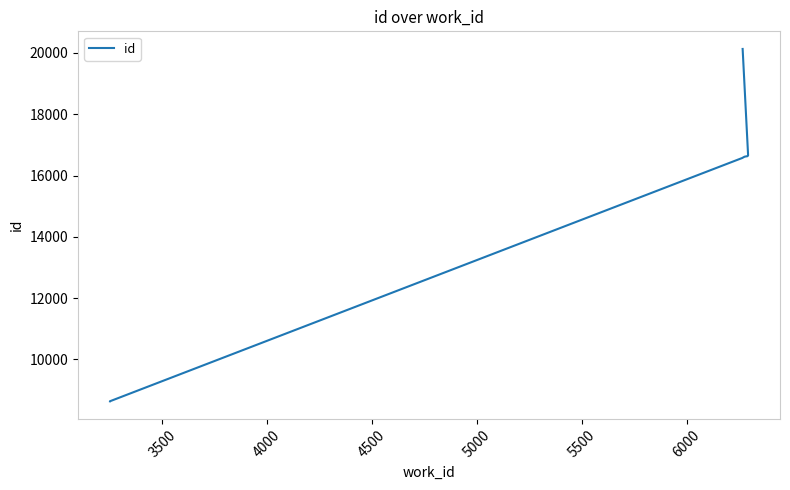

How many lines are shown in the chart?

1